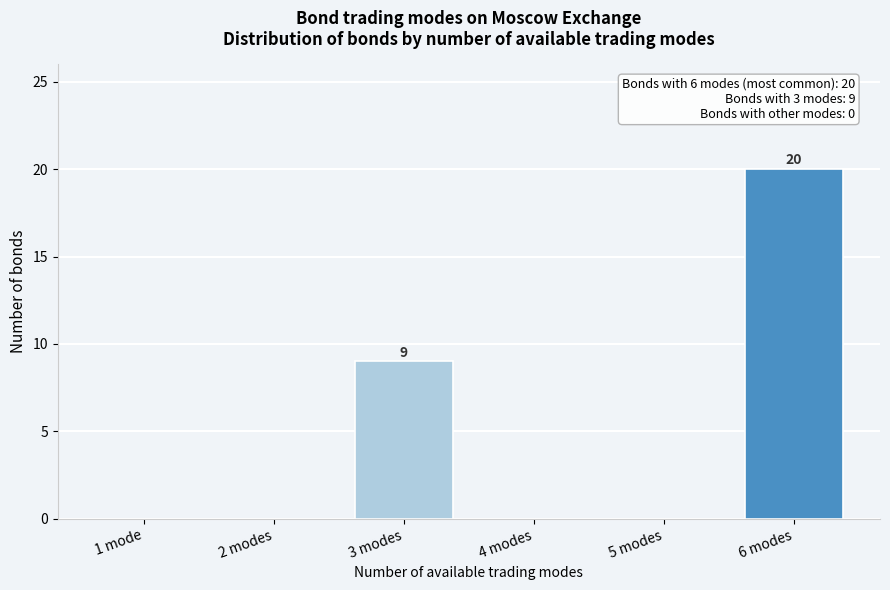

Reading left to right, transcribe all the data shown in this chart.

1 mode=0	2 modes=0	3 modes=9	4 modes=0	5 modes=0	6 modes=20